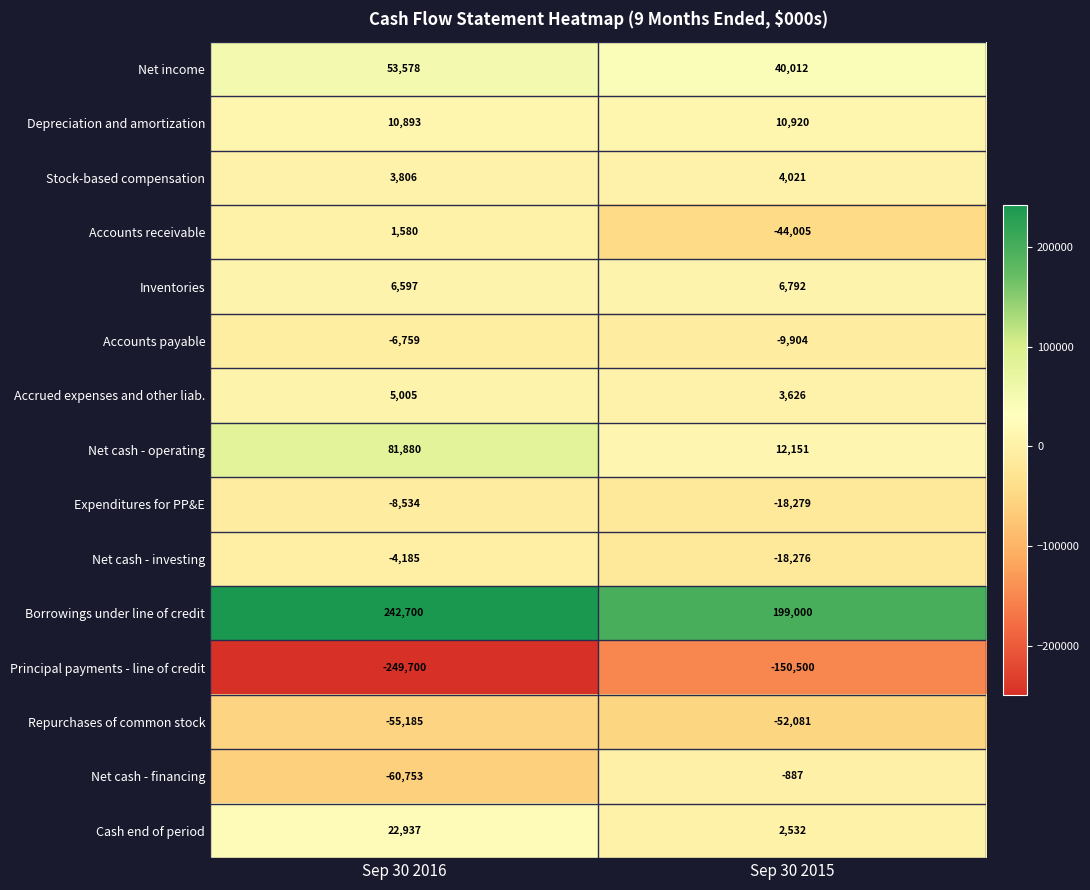

Reading left to right, list all the values displayed in this chart.

Net income: Sep 30 2016=53578	Sep 30 2015=40012
Depreciation and amortization: Sep 30 2016=10893	Sep 30 2015=10920
Stock-based compensation: Sep 30 2016=3806	Sep 30 2015=4021
Accounts receivable: Sep 30 2016=1580	Sep 30 2015=-44005
Inventories: Sep 30 2016=6597	Sep 30 2015=6792
Accounts payable: Sep 30 2016=-6759	Sep 30 2015=-9904
Accrued expenses and other liab.: Sep 30 2016=5005	Sep 30 2015=3626
Net cash - operating: Sep 30 2016=81880	Sep 30 2015=12151
Expenditures for PP&E: Sep 30 2016=-8534	Sep 30 2015=-18279
Net cash - investing: Sep 30 2016=-4185	Sep 30 2015=-18276
Borrowings under line of credit: Sep 30 2016=242700	Sep 30 2015=199000
Principal payments - line of credit: Sep 30 2016=-249700	Sep 30 2015=-150500
Repurchases of common stock: Sep 30 2016=-55185	Sep 30 2015=-52081
Net cash - financing: Sep 30 2016=-60753	Sep 30 2015=-887
Cash end of period: Sep 30 2016=22937	Sep 30 2015=2532